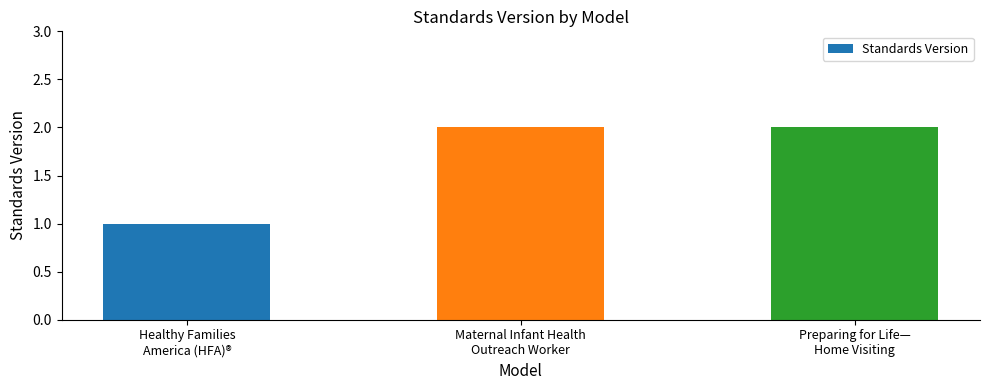

True or false: the data shows 3 at Maternal Infant Health
Outreach Worker.

False